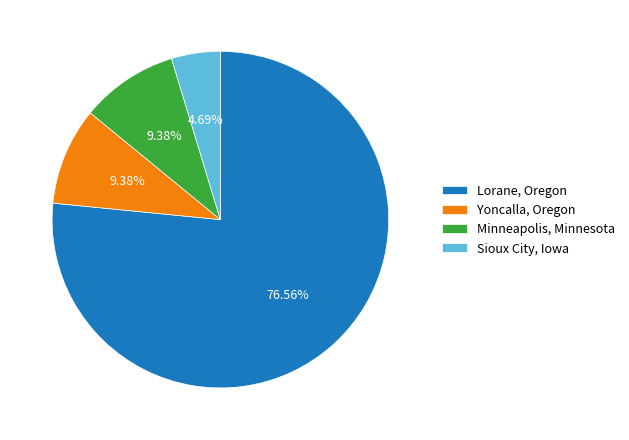

Combined, do Lorane, Oregon and Minneapolis, Minnesota account for over 50%?

Yes